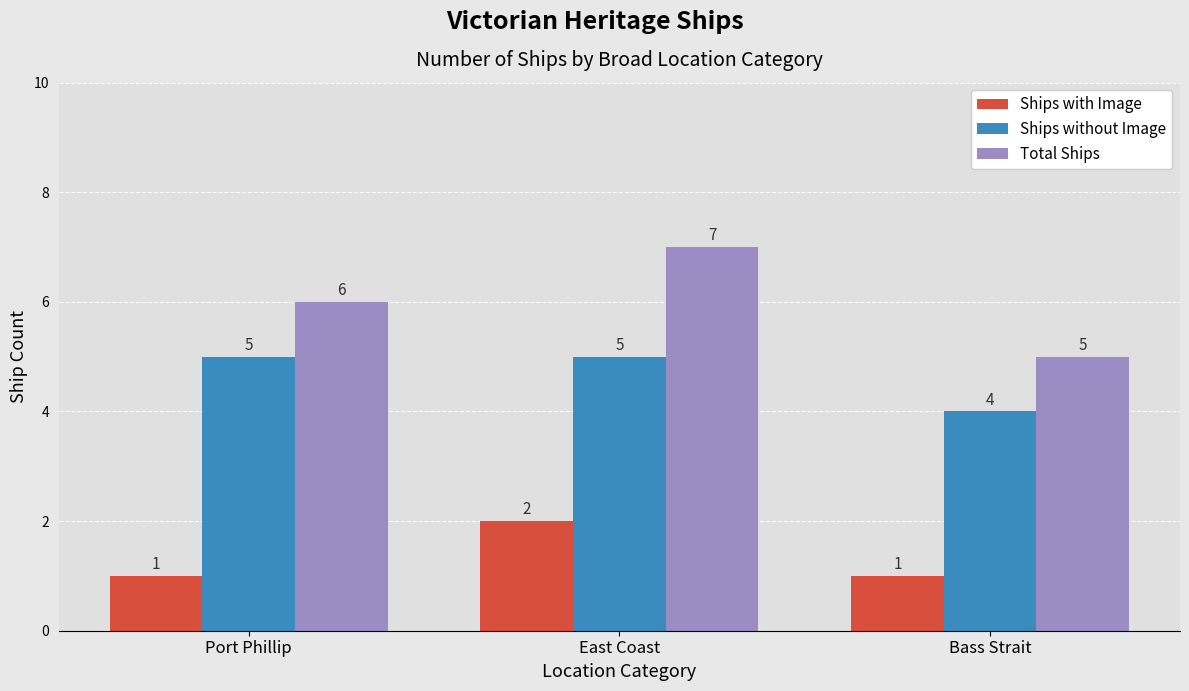

List the series in order of their peak value, highest first.

Total Ships, Ships without Image, Ships with Image